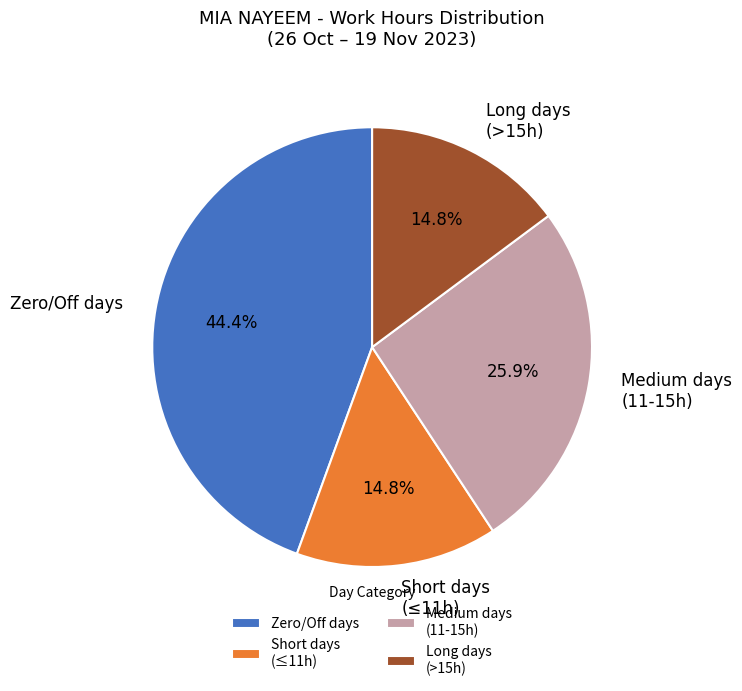

Is there a majority slice in this chart?

No